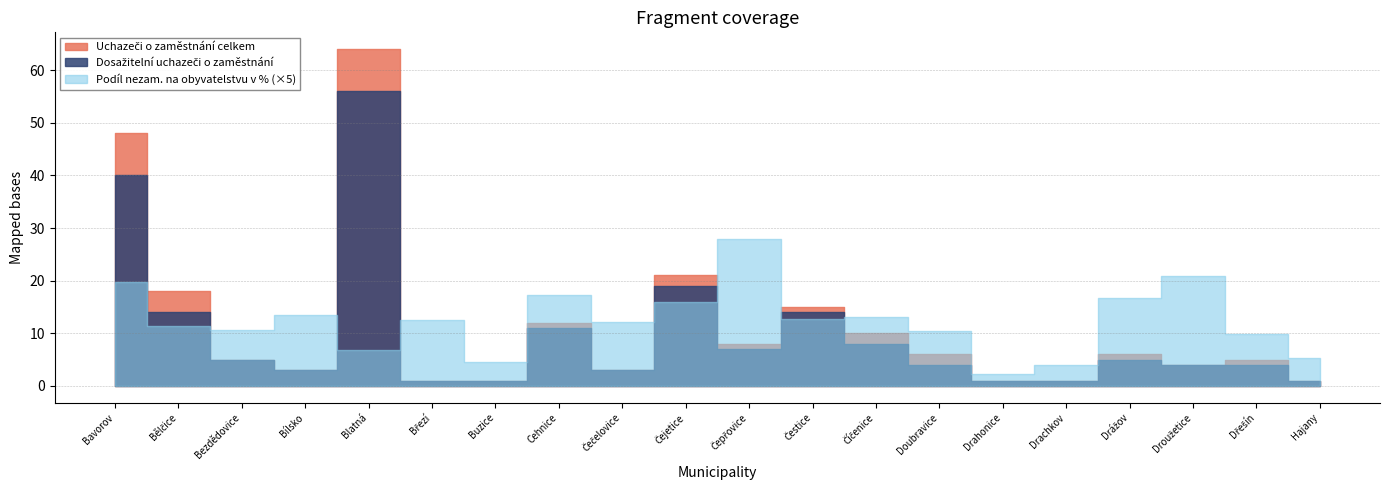

At which category is the sum across all series the highest?

Blatná